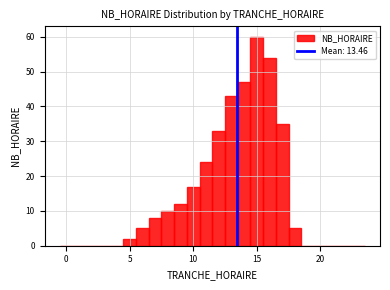

Around what value on the x-axis is the tallest bar? Give the approximate position of its centre, as read against the axis.

15.0